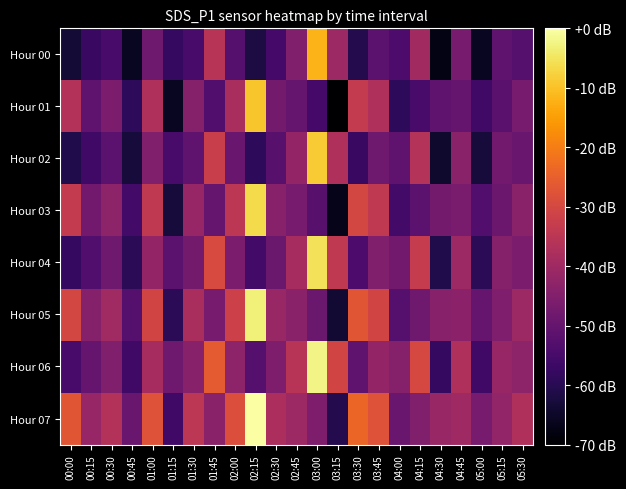

Reading right to left, list all the values displayed in this chart.

Hour 00: 05:30=-52.5	05:15=-50.9	05:00=-65.9	04:45=-46.8	04:30=-67.5	04:15=-39.5	04:00=-54.1	03:45=-51.5	03:30=-60.5	03:15=-40.4	03:00=-11.8	02:45=-45.2	02:30=-55.4	02:15=-62.0	02:00=-52.5	01:45=-35.6	01:30=-54.7	01:15=-57.9	01:00=-48.4	00:45=-65.9	00:30=-54.7	00:15=-57.3	00:00=-63.3
Hour 01: 05:30=-46.8	05:15=-51.9	05:00=-56.3	04:45=-49.6	04:30=-50.6	04:15=-54.7	04:00=-58.9	03:45=-37.2	03:30=-33.4	03:15=-70.0	03:00=-55.4	02:45=-50.0	02:30=-47.4	02:15=-9.5	02:00=-38.2	01:45=-53.1	01:30=-44.5	01:15=-65.9	01:00=-37.2	00:45=-58.9	00:30=-46.1	00:15=-50.9	00:00=-36.6
Hour 02: 05:30=-49.3	05:15=-47.7	05:00=-62.7	04:45=-43.6	04:30=-64.3	04:15=-36.3	04:00=-50.9	03:45=-48.4	03:30=-57.3	03:15=-37.2	03:00=-8.6	02:45=-42.0	02:30=-52.2	02:15=-58.9	02:00=-49.3	01:45=-32.5	01:30=-50.6	01:15=-54.7	01:00=-45.2	00:45=-62.7	00:30=-51.5	00:15=-56.3	00:00=-61.1
Hour 03: 05:30=-43.6	05:15=-48.7	05:00=-53.1	04:45=-46.5	04:30=-47.4	04:15=-51.5	04:00=-55.7	03:45=-34.0	03:30=-30.2	03:15=-66.8	03:00=-52.2	02:45=-46.8	02:30=-44.2	02:15=-6.4	02:00=-35.0	01:45=-50.0	01:30=-41.4	01:15=-62.7	01:00=-34.0	00:45=-55.7	00:30=-43.0	00:15=-47.7	00:00=-33.4
Hour 04: 05:30=-46.1	05:15=-44.5	05:00=-59.5	04:45=-40.4	04:30=-61.1	04:15=-33.1	04:00=-47.7	03:45=-45.2	03:30=-54.1	03:15=-34.0	03:00=-5.4	02:45=-38.8	02:30=-49.0	02:15=-55.7	02:00=-46.1	01:45=-29.3	01:30=-47.4	01:15=-51.5	01:00=-42.0	00:45=-59.5	00:30=-48.4	00:15=-53.1	00:00=-57.9
Hour 05: 05:30=-40.4	05:15=-45.5	05:00=-50.0	04:45=-43.3	04:30=-44.2	04:15=-48.4	04:00=-52.5	03:45=-30.9	03:30=-27.0	03:15=-63.6	03:00=-49.0	02:45=-43.6	02:30=-41.0	02:15=-3.2	02:00=-31.8	01:45=-46.8	01:30=-38.2	01:15=-59.5	01:00=-30.9	00:45=-52.5	00:30=-39.8	00:15=-44.5	00:00=-30.2
Hour 06: 05:30=-43.0	05:15=-41.4	05:00=-56.3	04:45=-37.2	04:30=-57.9	04:15=-29.9	04:00=-44.5	03:45=-42.0	03:30=-50.9	03:15=-30.9	03:00=-2.2	02:45=-35.6	02:30=-45.8	02:15=-52.5	02:00=-43.0	01:45=-26.1	01:30=-44.2	01:15=-48.4	01:00=-38.8	00:45=-56.3	00:30=-45.2	00:15=-50.0	00:00=-54.7
Hour 07: 05:30=-37.2	05:15=-42.3	05:00=-46.8	04:45=-40.1	04:30=-41.0	04:15=-45.2	04:00=-49.3	03:45=-27.7	03:30=-23.9	03:15=-60.5	03:00=-45.8	02:45=-40.4	02:30=-37.9	02:15=0.0	02:00=-28.6	01:45=-43.6	01:30=-35.0	01:15=-56.3	01:00=-27.7	00:45=-49.3	00:30=-36.6	00:15=-41.4	00:00=-27.0